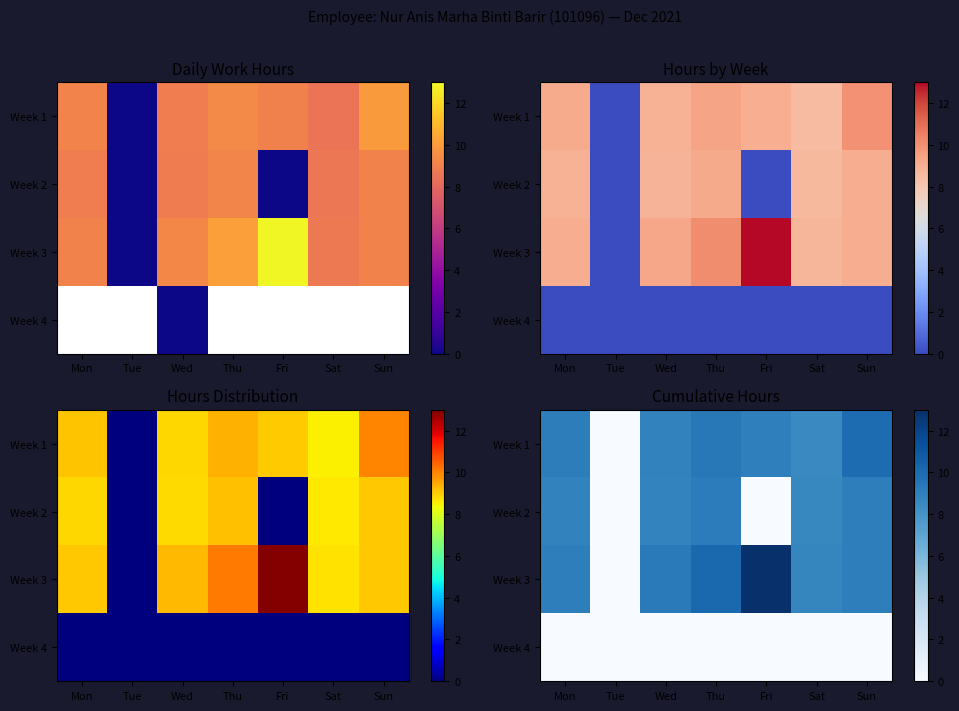

How many series are shown in this chart?

4